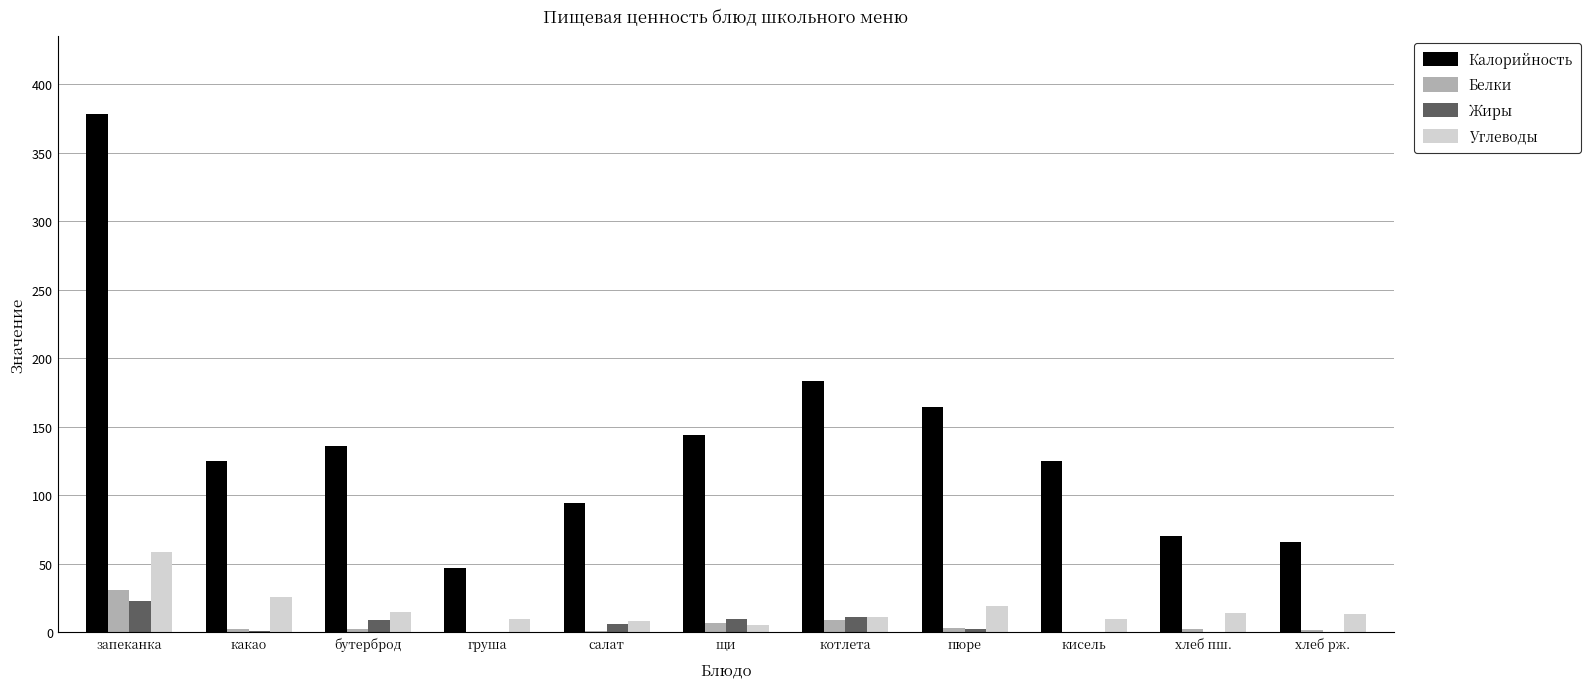

The value of Углеводы at щи is 5.2. True or false?

True